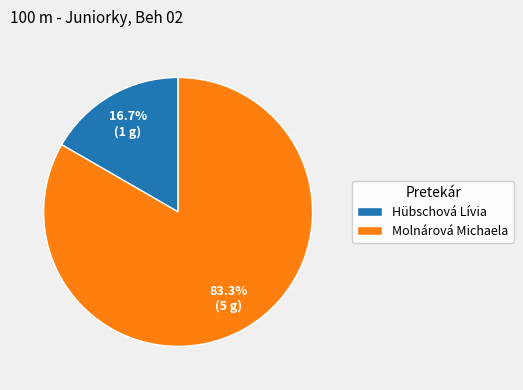

Which has a higher value, Hübschová Lívia or Molnárová Michaela?

Molnárová Michaela